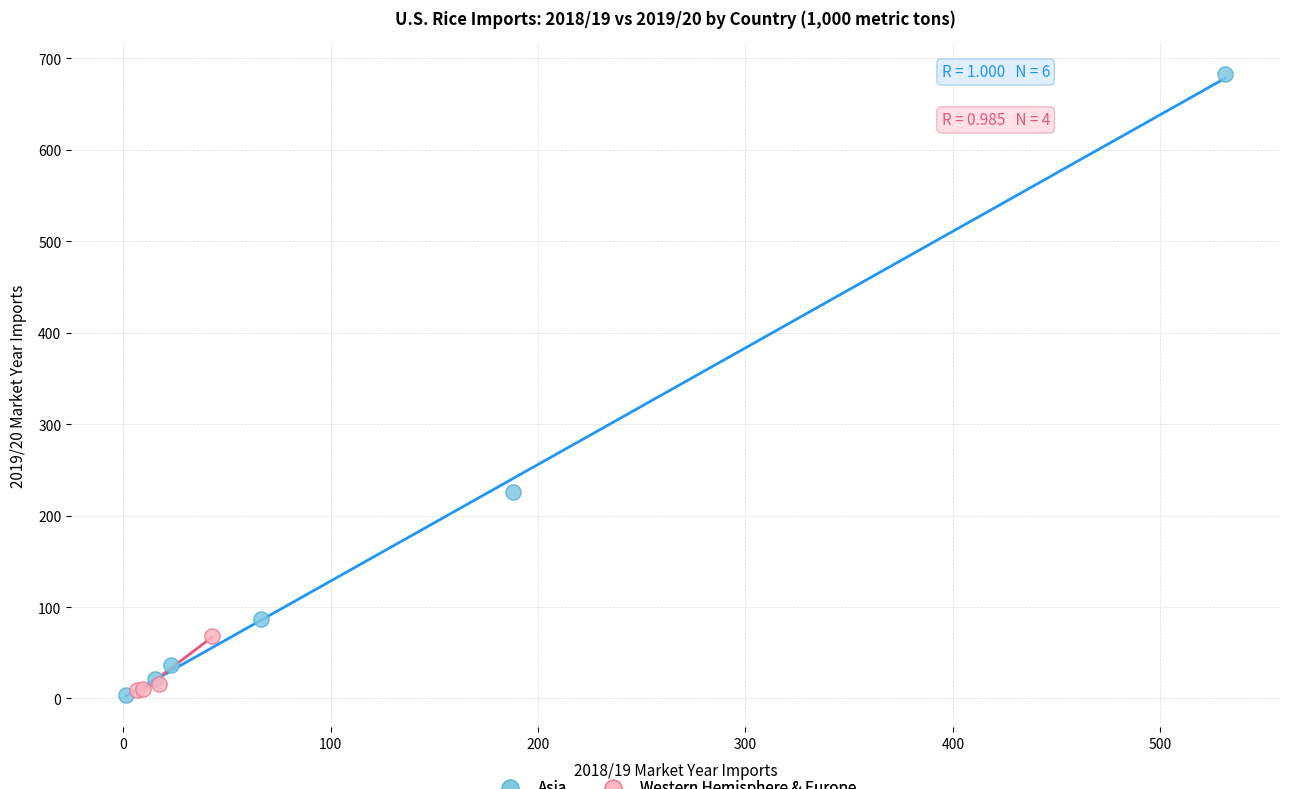

Which series reaches the maximum Y coordinate?

Asia